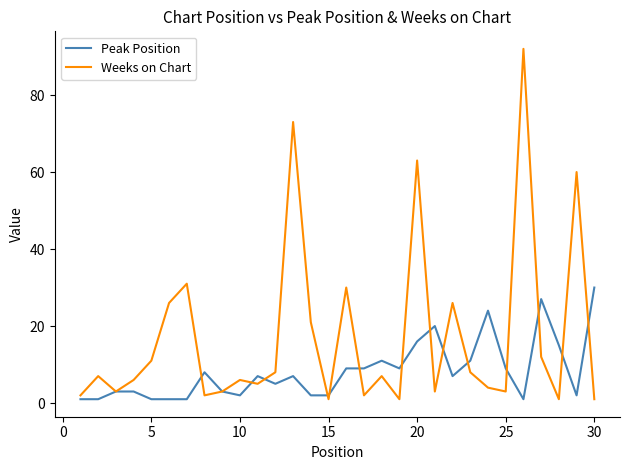

Which series has the widest spread of values?

Weeks on Chart